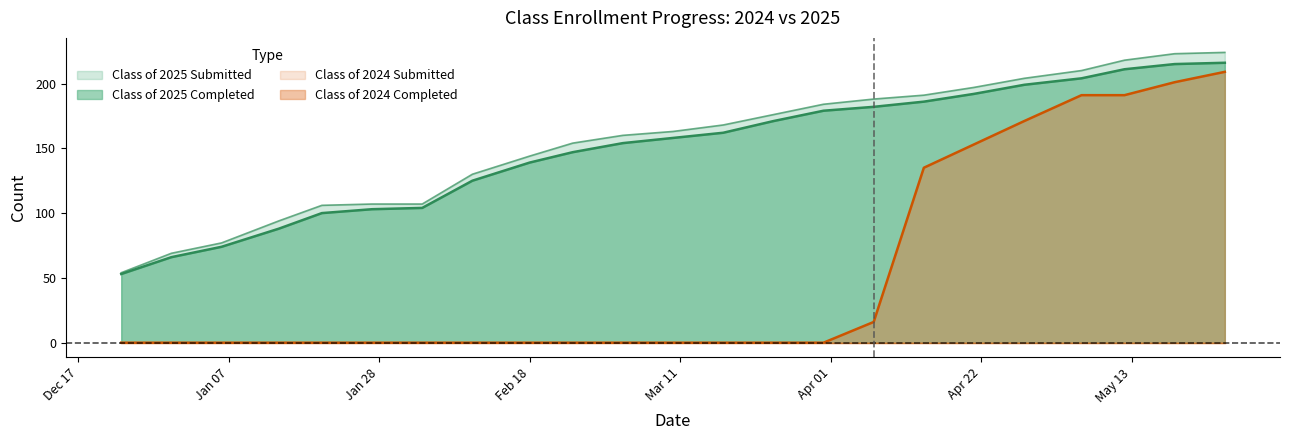

How many values in the Class of 2025 Completed series exceed 158?

11